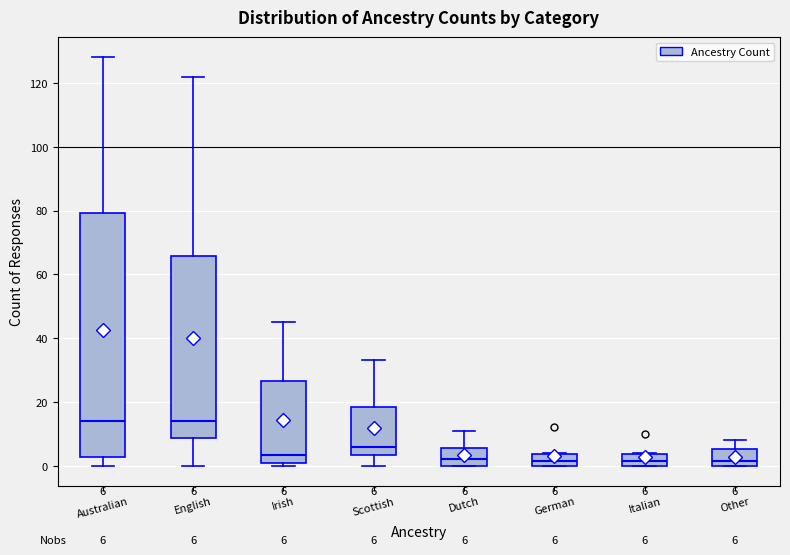

Comparing the boxes themselves (not the whiskers), which one is the tallest?

Australian